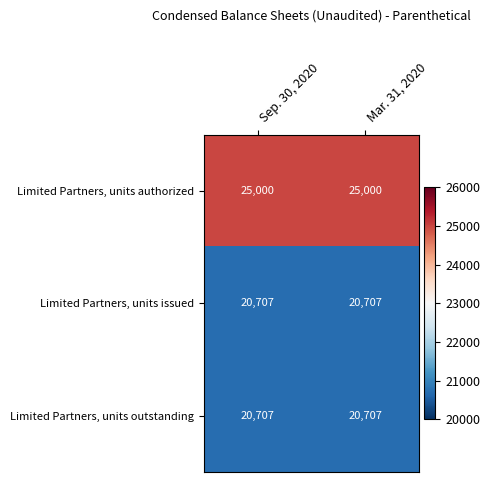

What is the difference between the highest and lowest values at Sep. 30, 2020?

4293